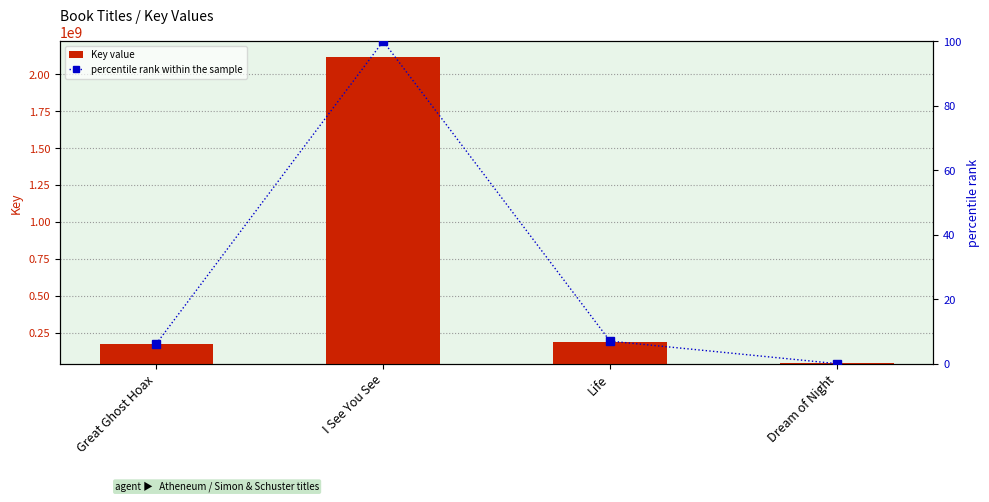

List the series in order of their overall mean, lowest first.

percentile rank within the sample, Key value